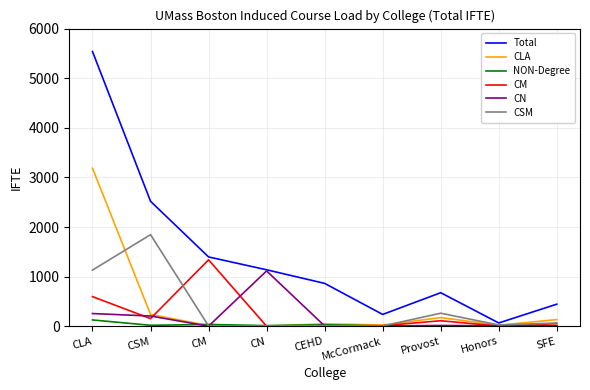

What are all the series names shown in the legend?

Total, CLA, NON-Degree, CM, CN, CSM